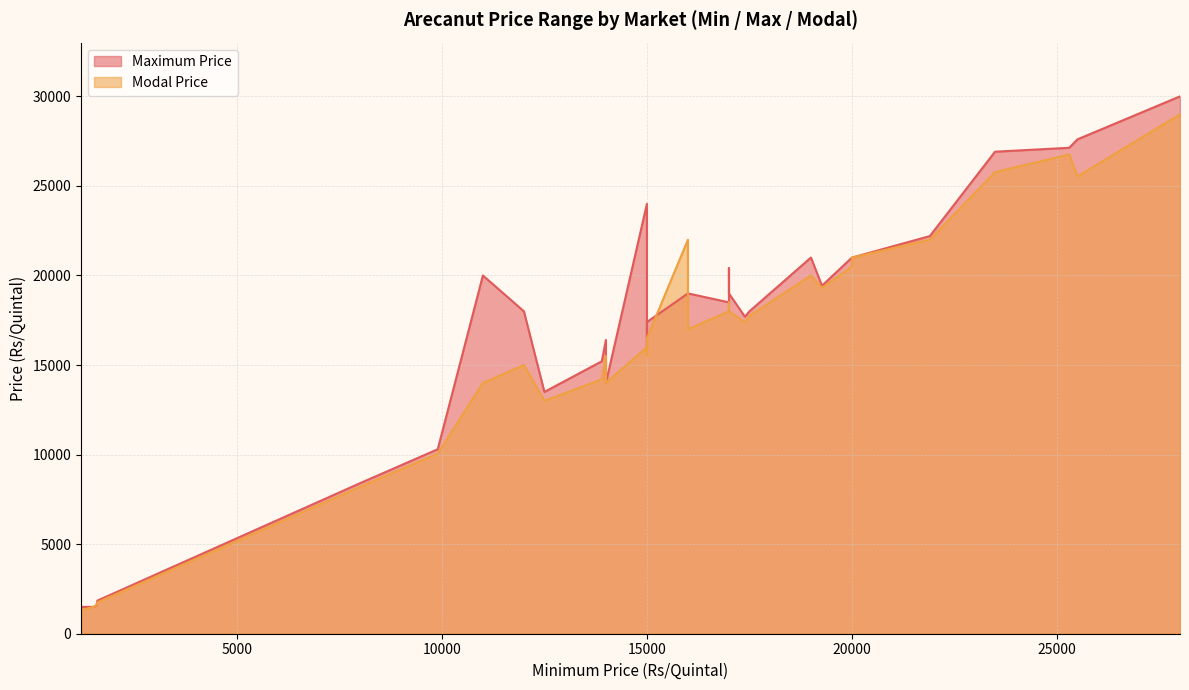

True or false: Modal Price has a value of 37850 at 23.

False